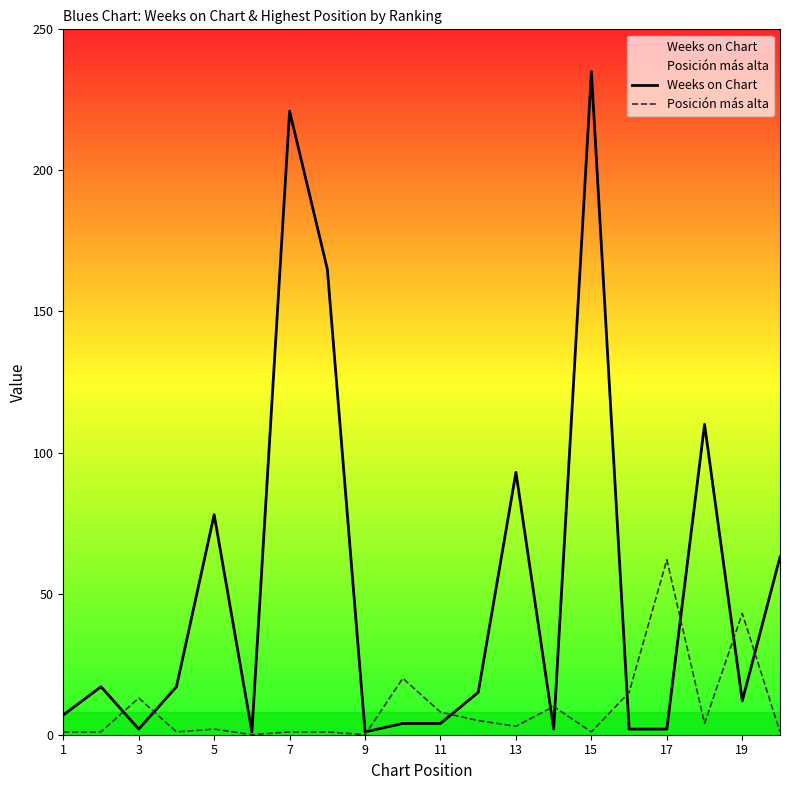

What is the maximum value for Posición más alta?

62